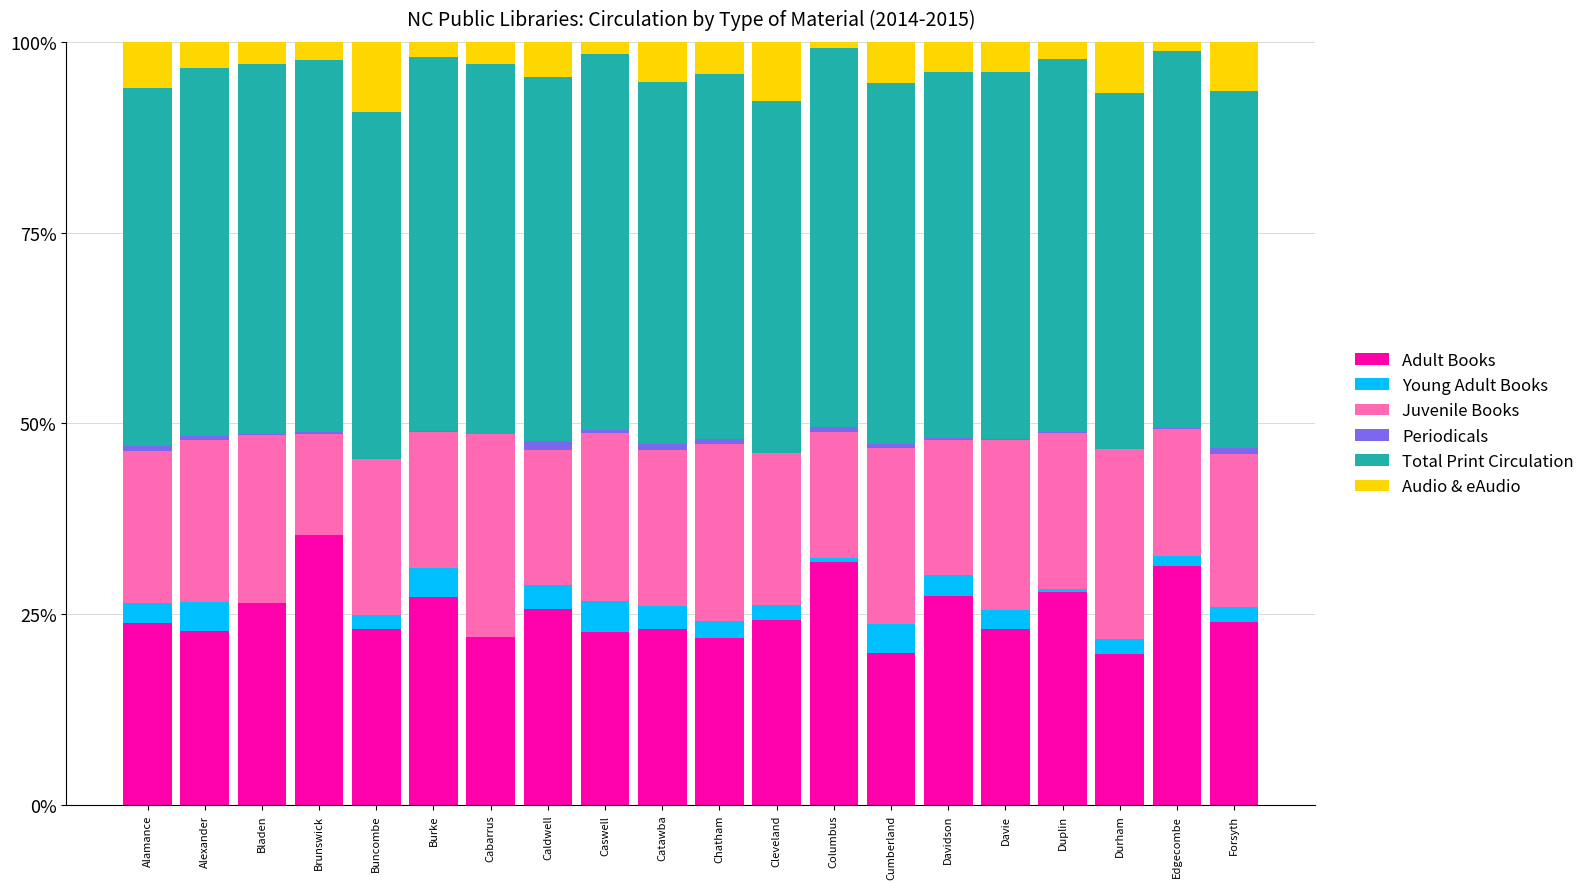

How many series are shown in this chart?

6